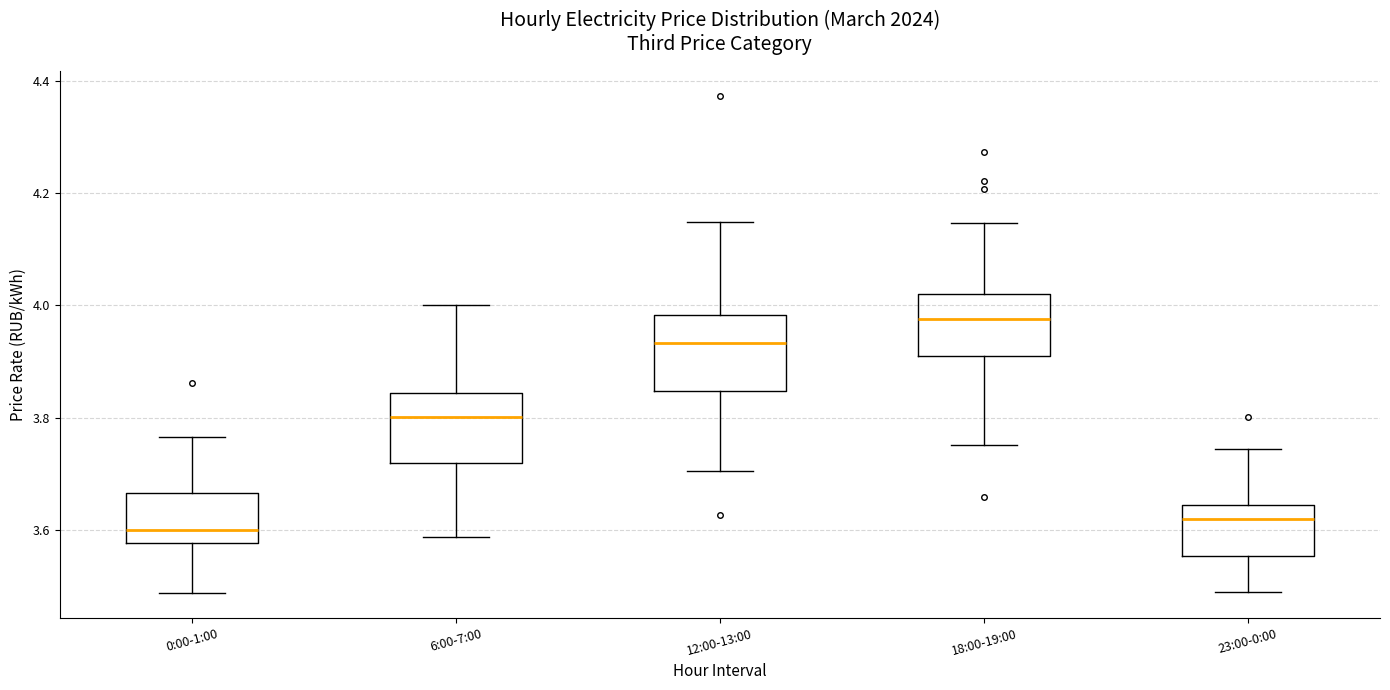

Where does the lower whisker of the box for 0:00-1:00 end on the y-axis? The values are not printed on the chart, so give them approximately, as read against the axis.

3.48